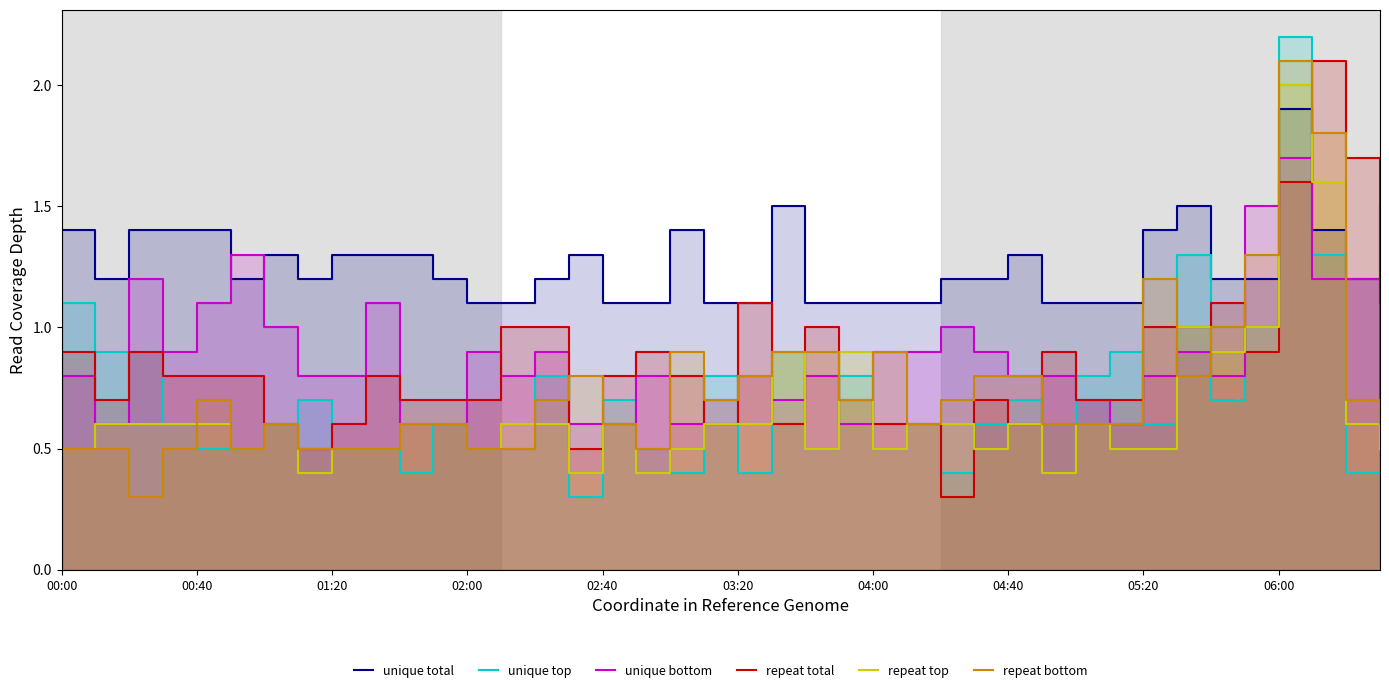

How many distinct data groups are displayed?

6